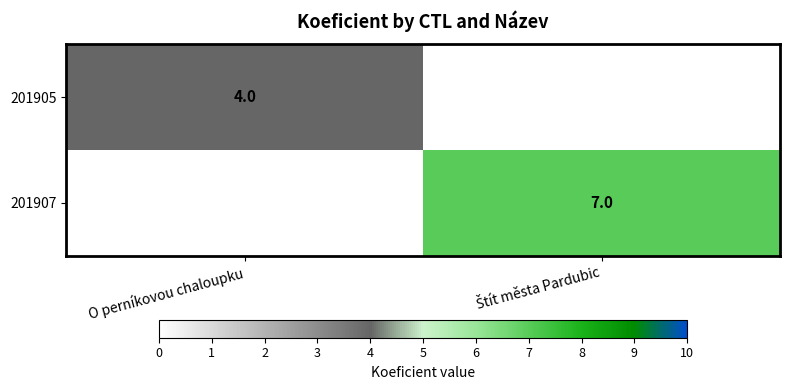

The value of 201905 at O perníkovou chaloupku is 4. True or false?

True